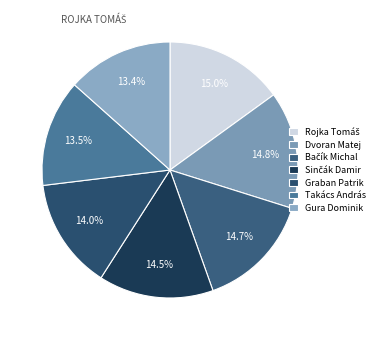

To the nearest percent, what is the difference between the Takács András and Rojka Tomáš slice percentages?

1%